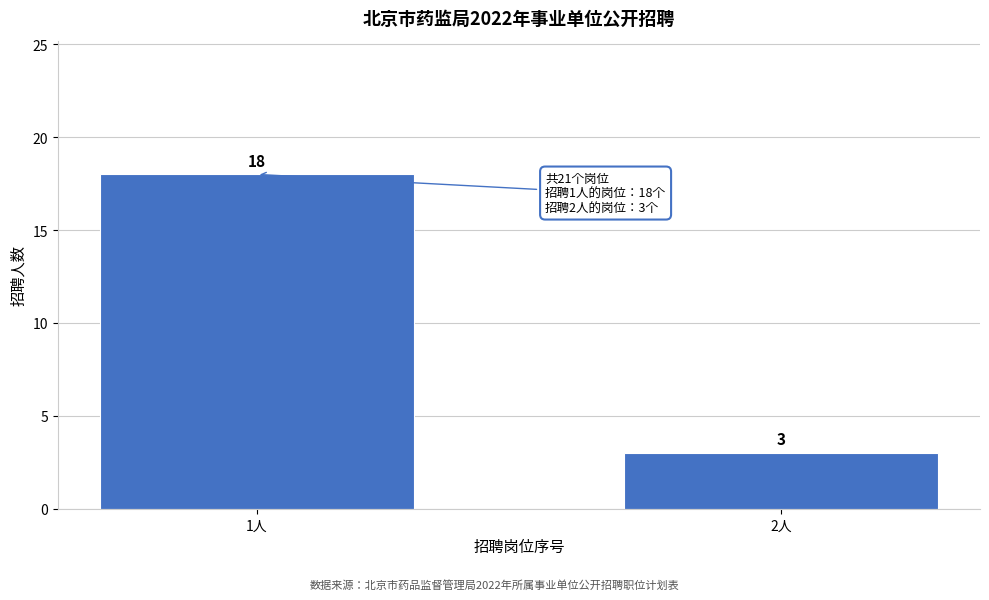

Reading left to right, what are all the values shown in this chart?

18	3